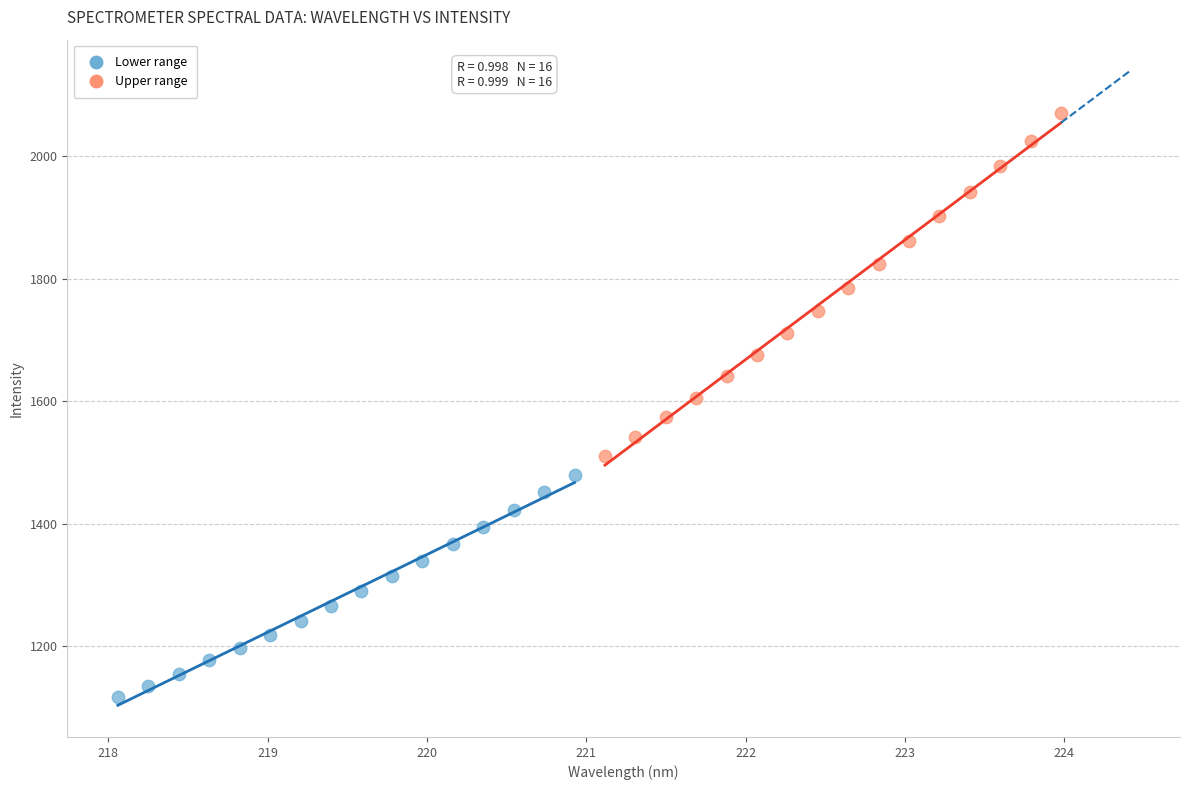

Which series contains the lowest Y value?

Lower range